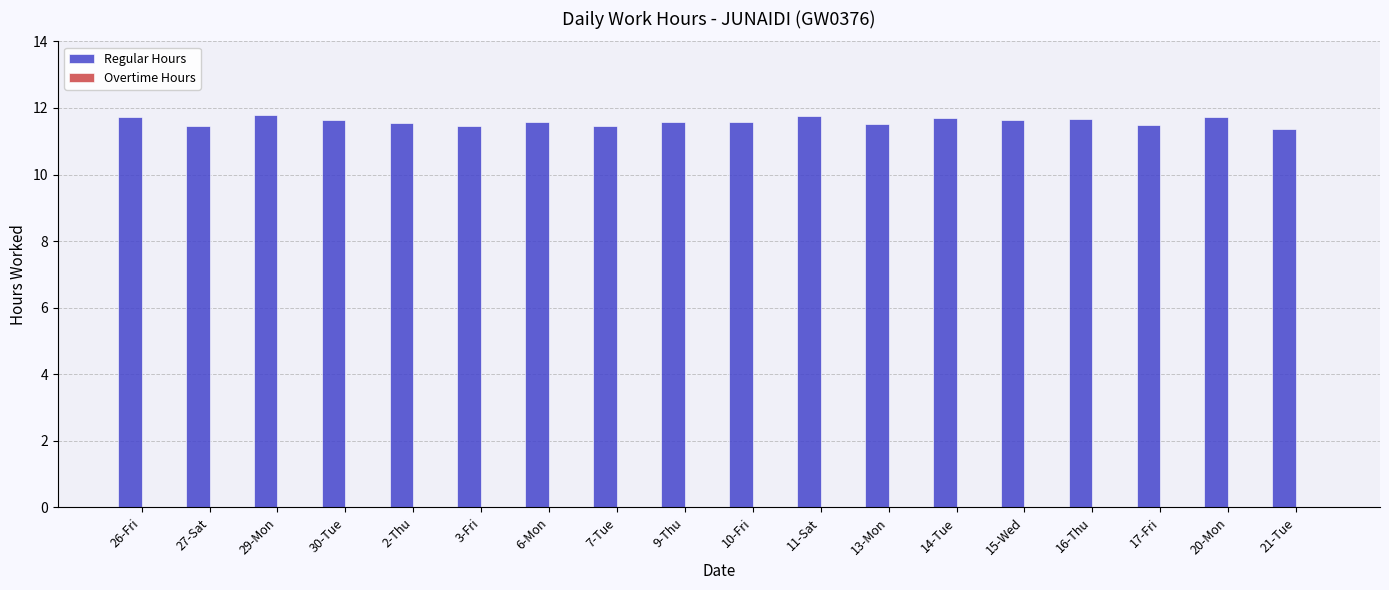

What is the label of the 5th bar from the left?

2-Thu